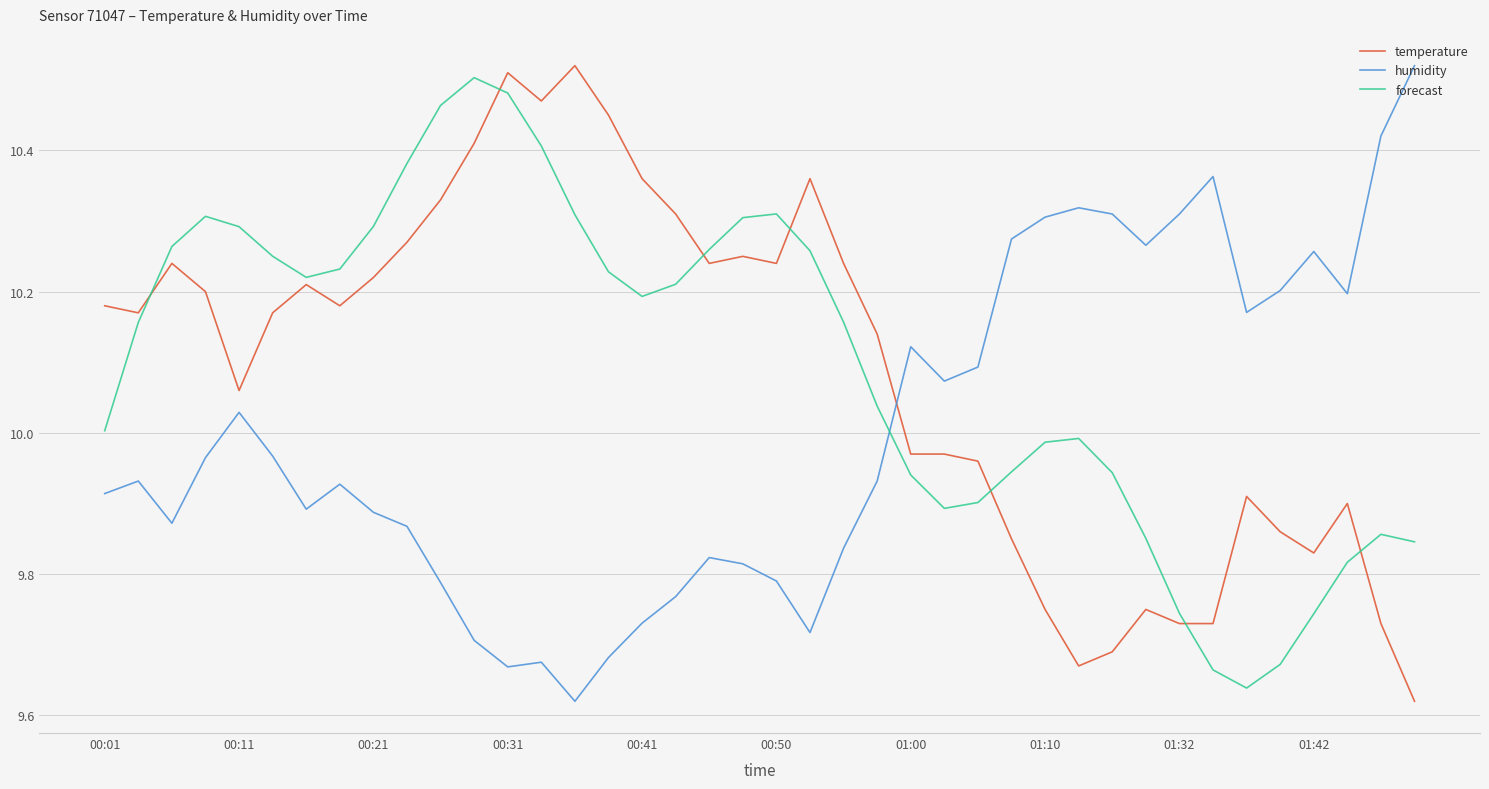

True or false: forecast and humidity cross at least once.

True